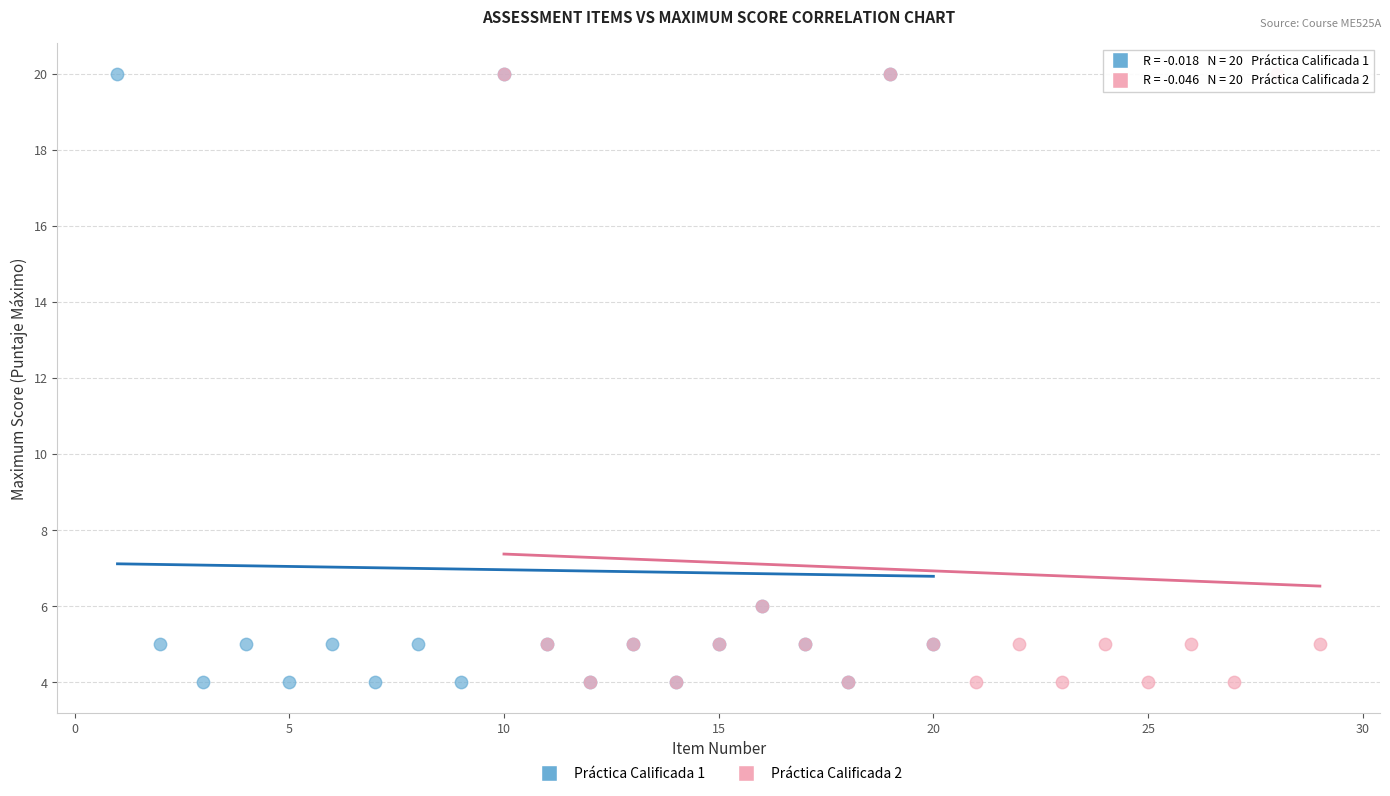

What are all the series names shown in the legend?

Práctica Calificada 1, Práctica Calificada 2